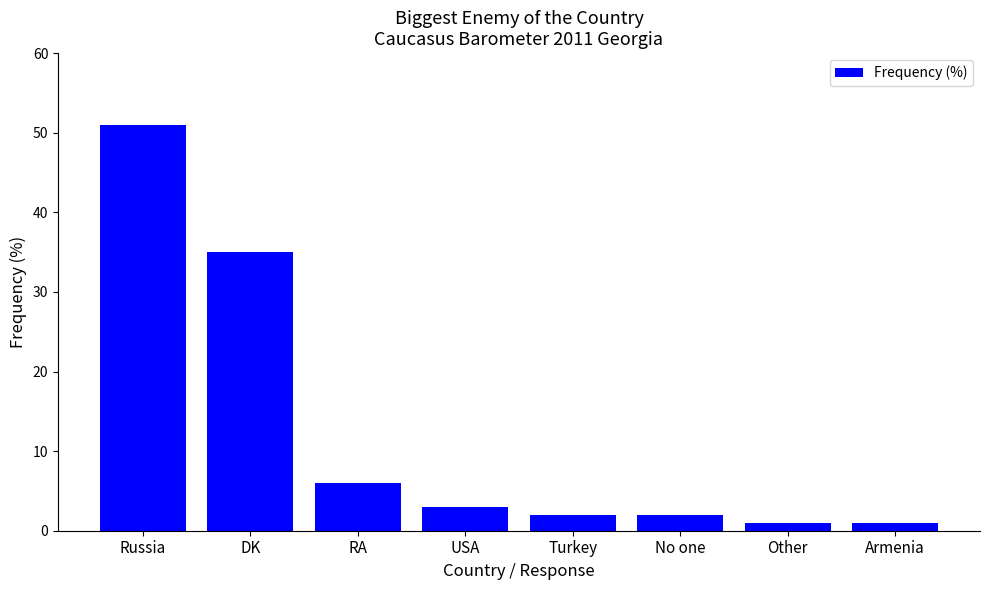

Is it true that the value at No one is 2?

True